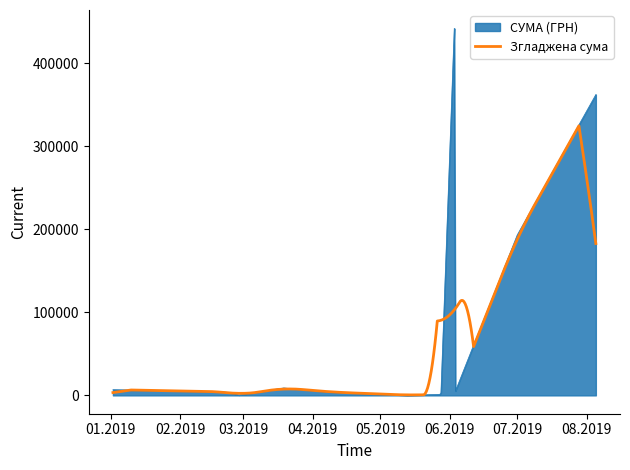

Which series has the largest range (max minus min)?

СУМА (ГРН)